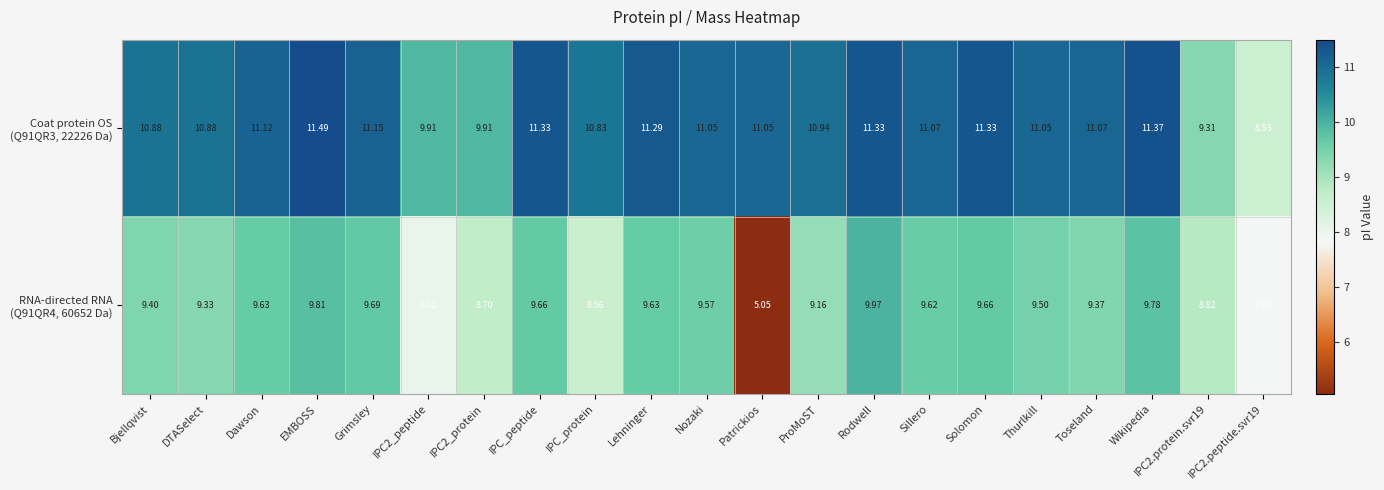

Count the number of categories in the chart.

21